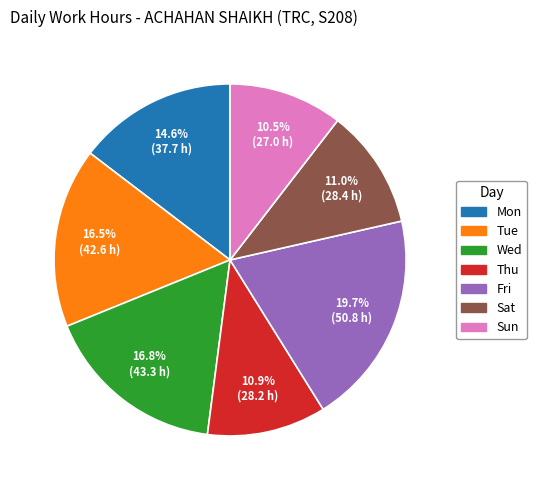

Is there any slice that represents more than half of the pie?

No